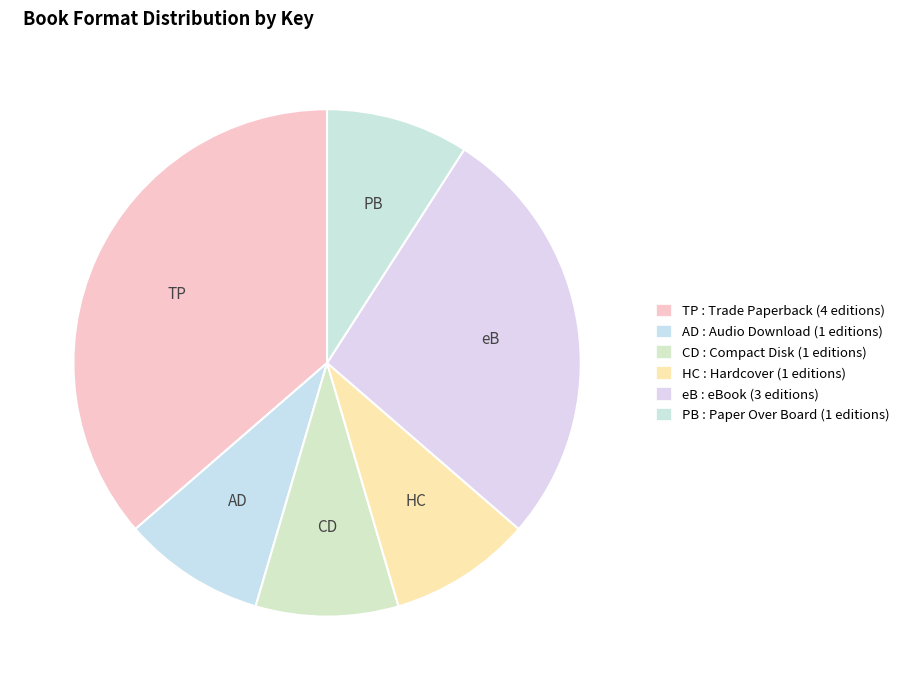

Count the number of slices in the pie.

6